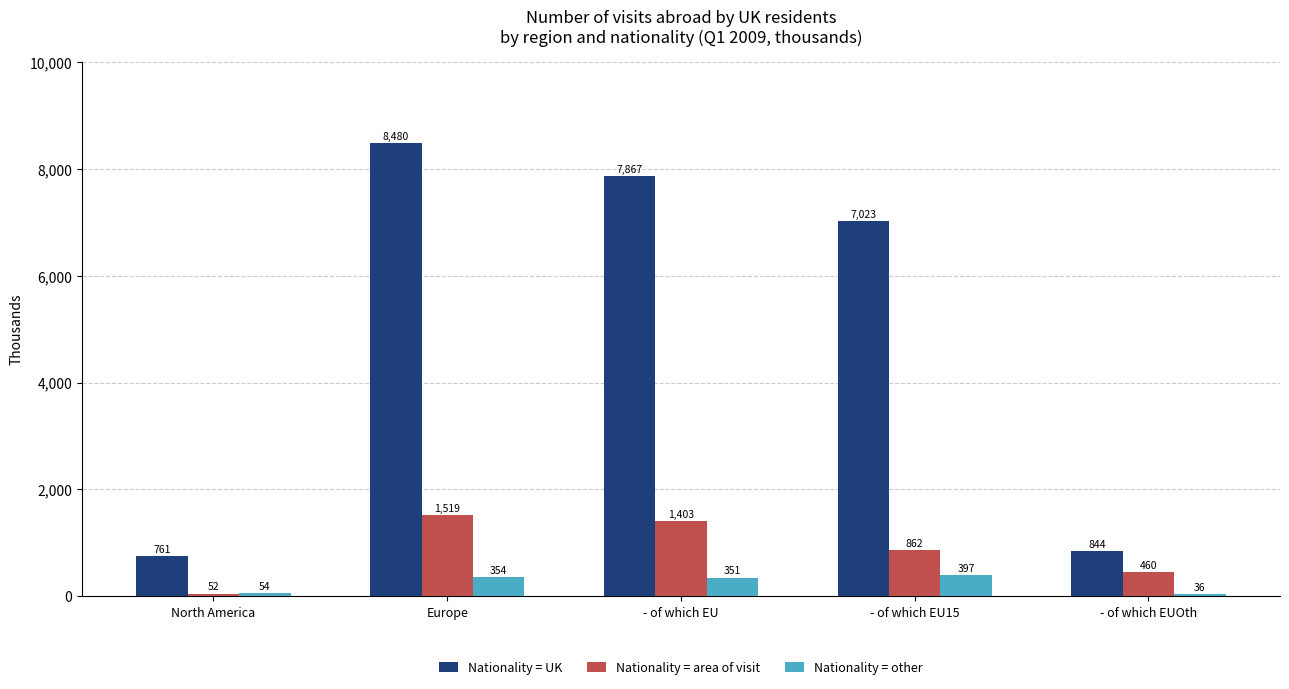

Which series has the largest total across all categories?

Nationality = UK